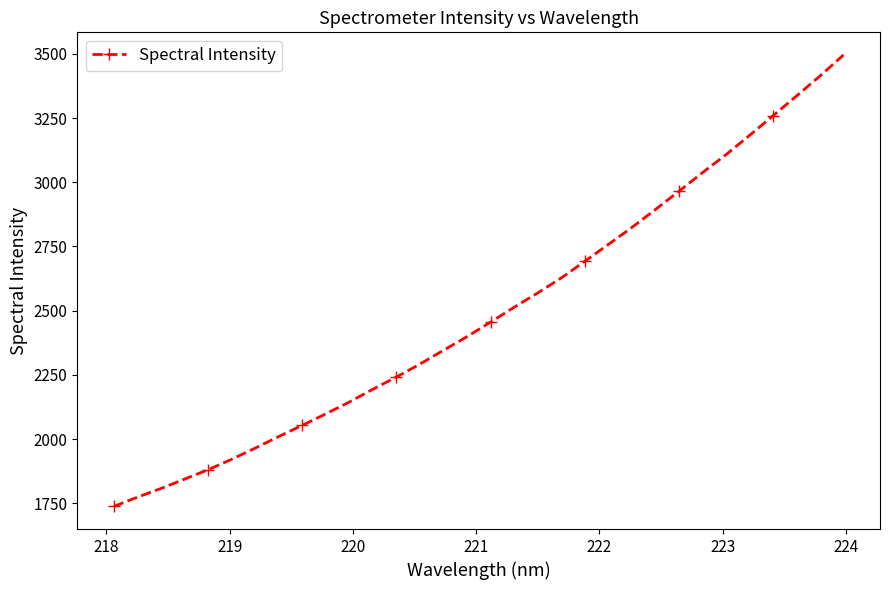

What is the average value?

2495.2